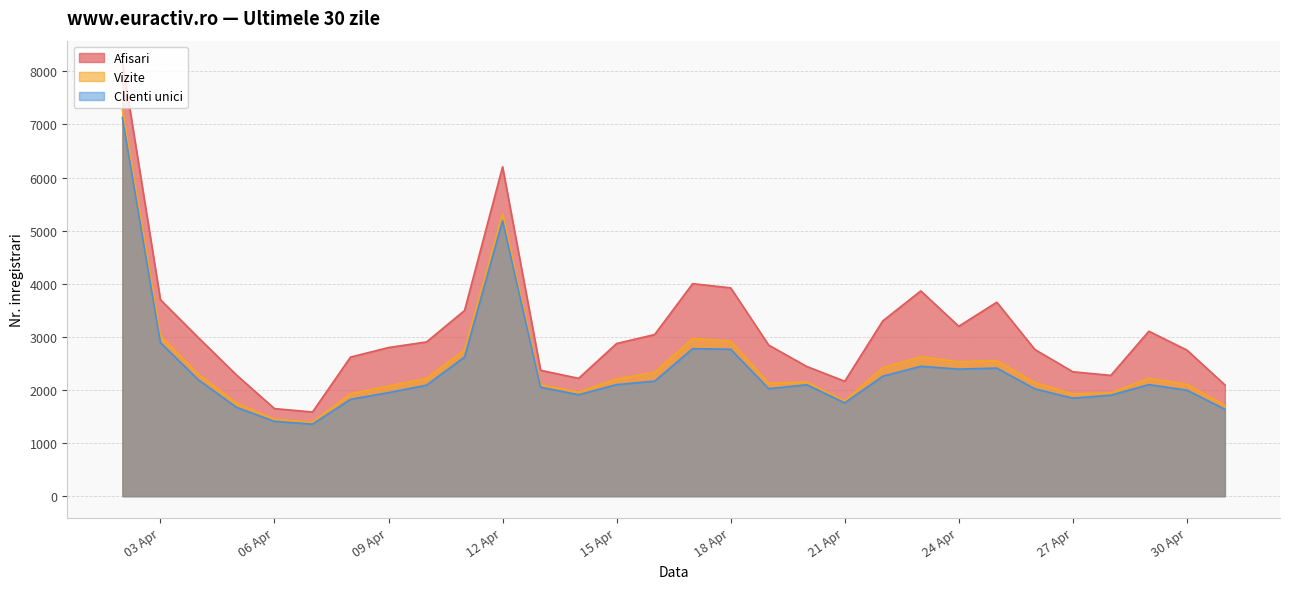

What is the difference between the Afisari values at 2024.4.12 and 2024.4.3?

2503